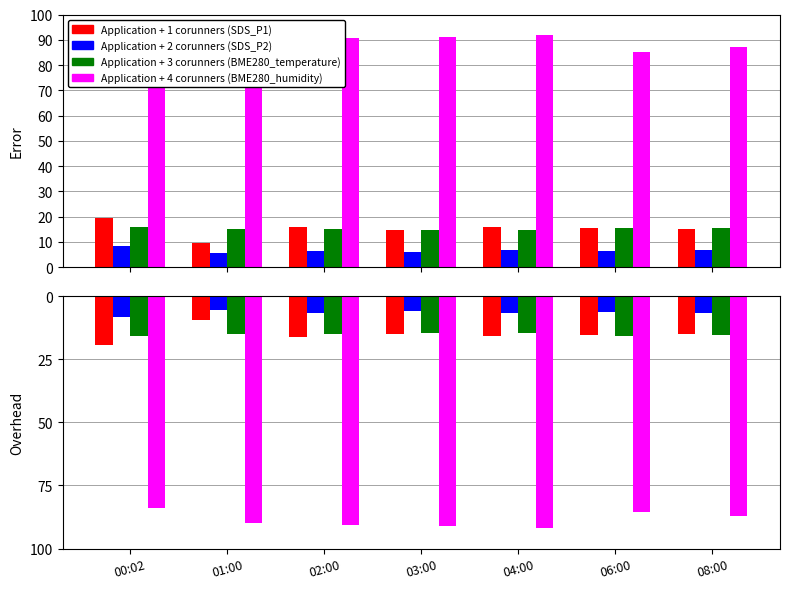

The BME280_humidity series shows 162.7 at 03:00. True or false?

False